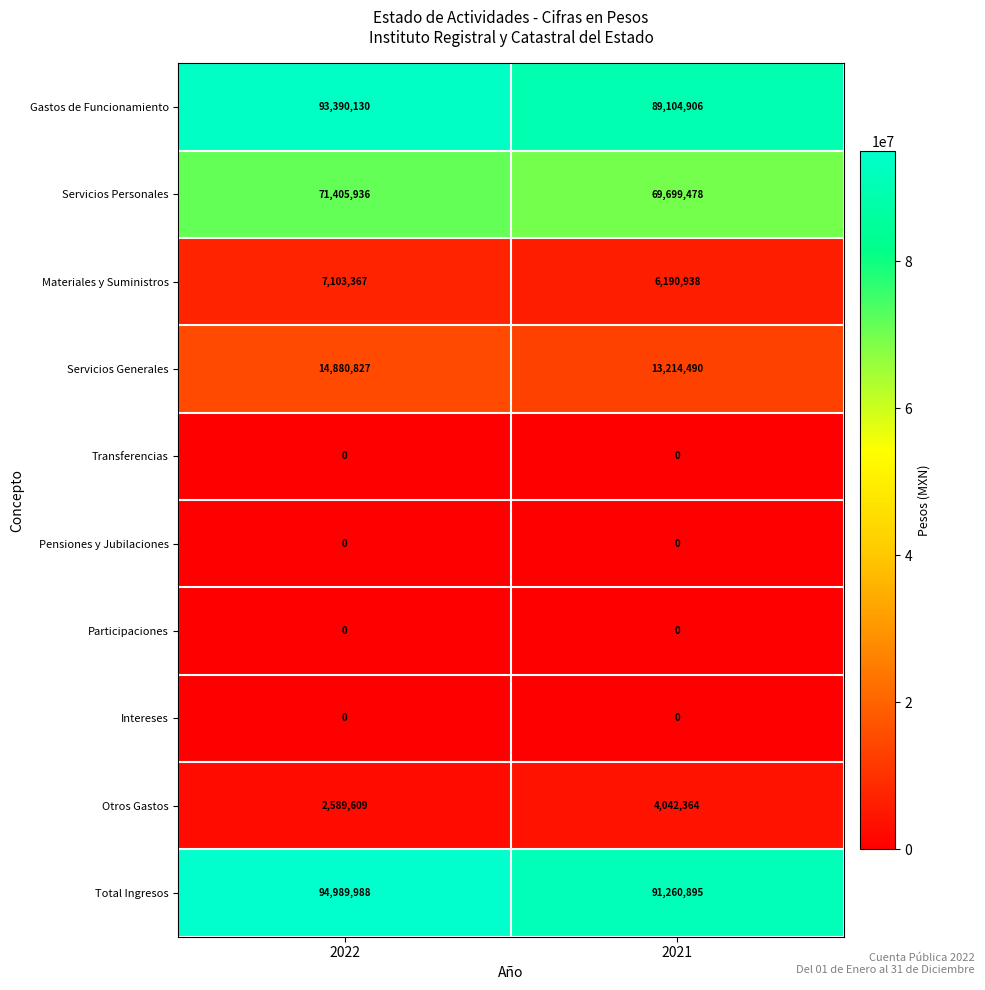

True or false: Total Ingresos has a value of 91260895 at 2021.

True